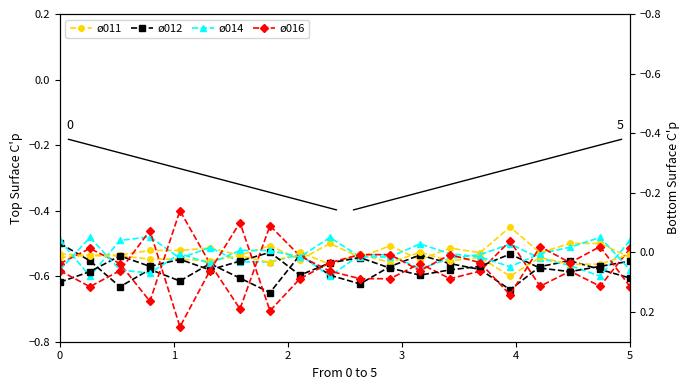

Reading left to right, list all the values displayed in this chart.

ø011: 0.0	0.0	0.0	0.0	0.0	0.0	0.0	0.0	0.0	0.0	0.0	0.0	0.0	0.0	0.0	0.1	0.0	0.0	0.0	0.0
ø012: 0.1	0.1	0.0	0.0	0.0	0.1	0.0	0.0	0.1	0.0	0.0	0.1	0.1	0.1	0.0	0.0	0.1	0.1	0.0	0.0
ø014: 0.1	-0.1	0.1	0.1	0.0	0.0	-0.0	-0.0	0.0	-0.1	0.0	0.0	-0.0	0.0	0.0	0.0	0.0	-0.0	-0.1	0.1
ø016: 0.1	0.1	0.1	-0.1	0.2	0.1	-0.1	0.2	0.1	0.0	0.0	0.0	0.1	0.0	0.0	0.1	-0.0	0.0	-0.0	0.1